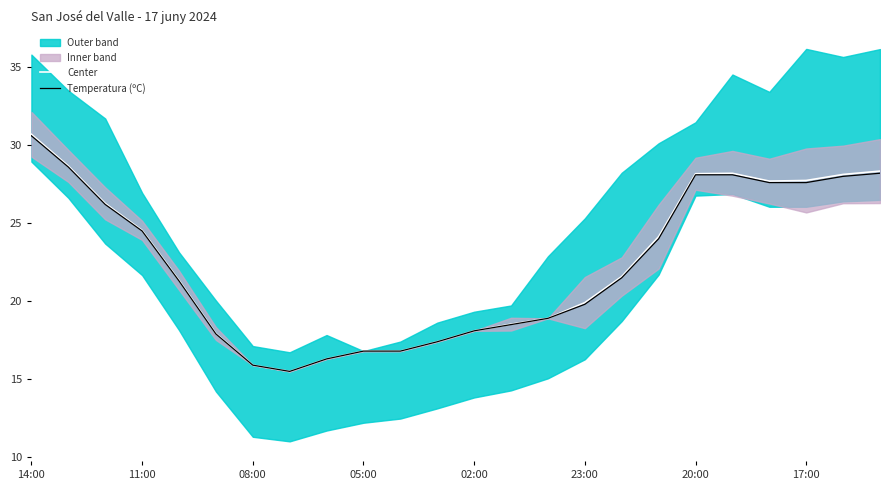

True or false: Center and Temperatura (ºC) cross at least once.

False